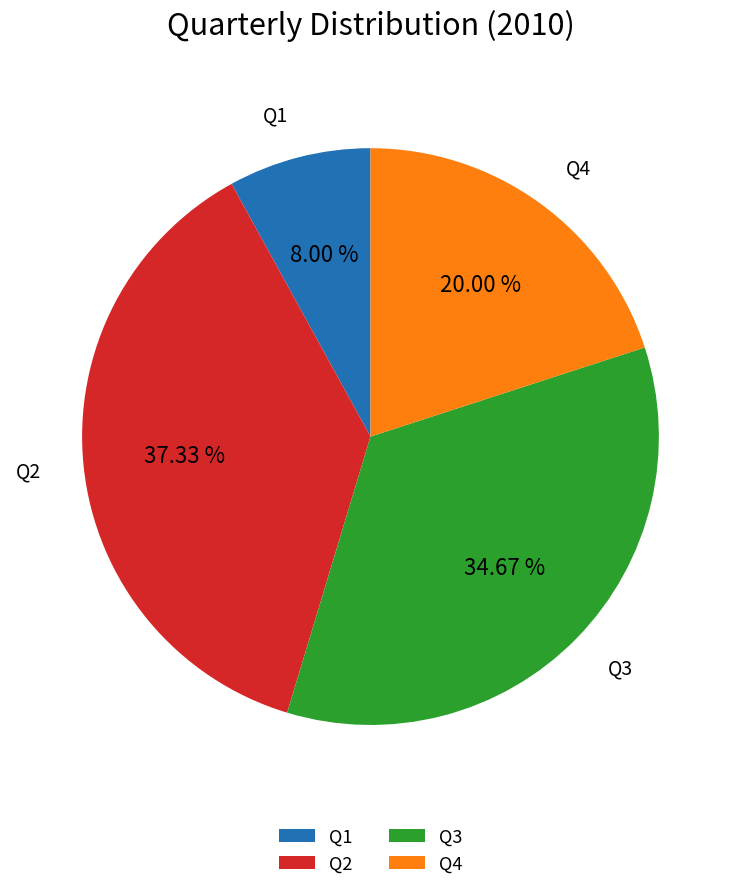

Combined, what portion of the pie is Q1 and Q3?

42.7%